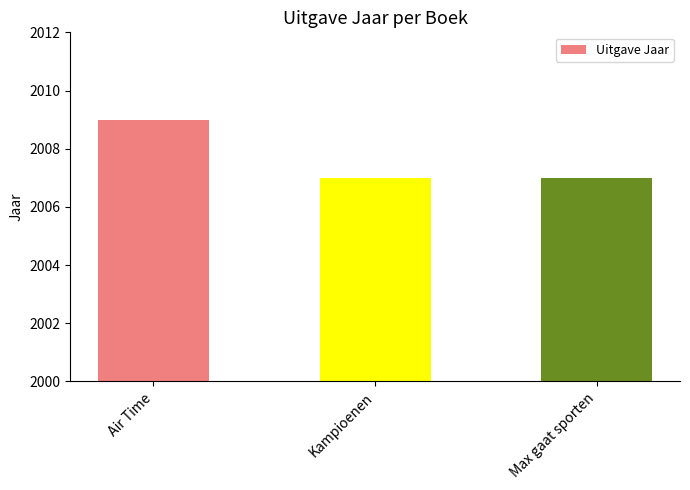

What is the difference between the values at Air Time and Max gaat sporten?

2